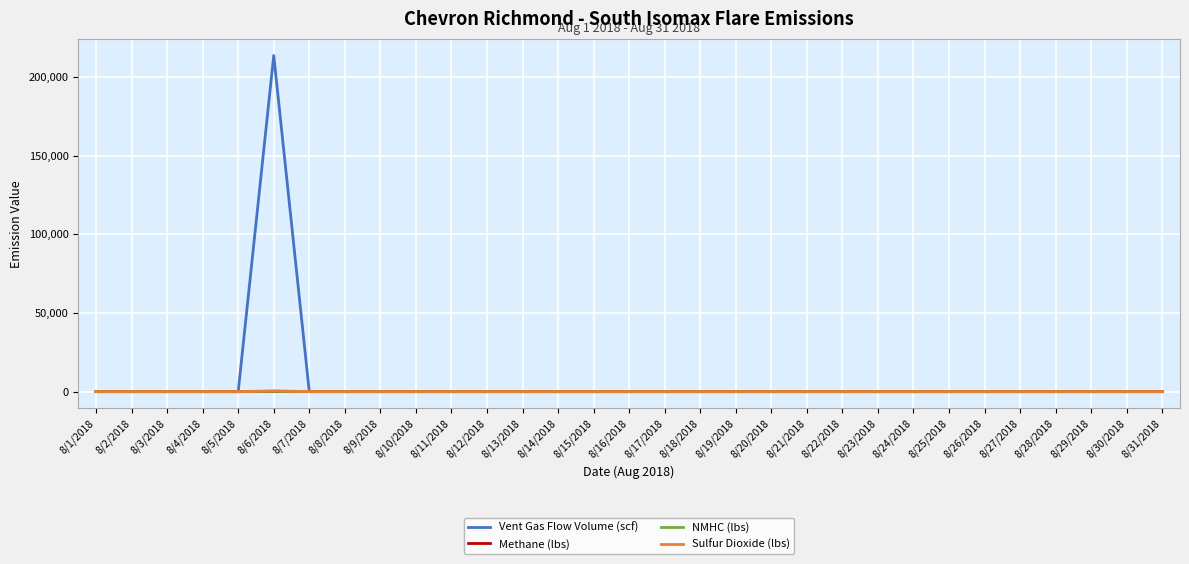

What is the average value of the Sulfur Dioxide (lbs) series?

15.6